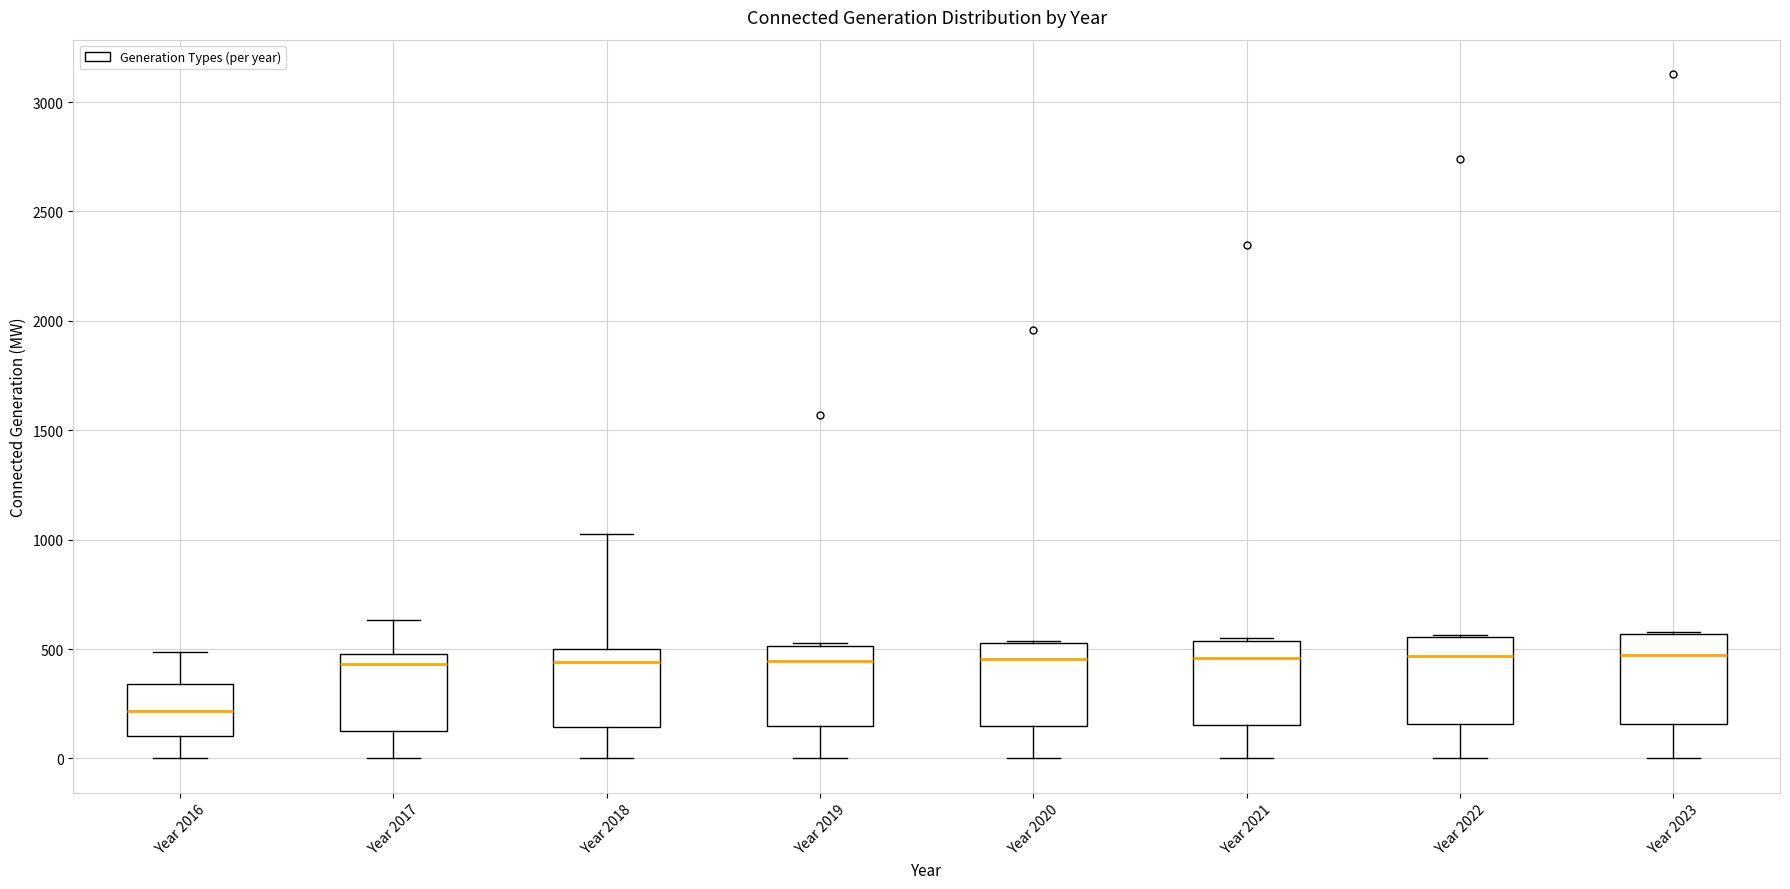

Which box has the lowest median line?

Year 2016